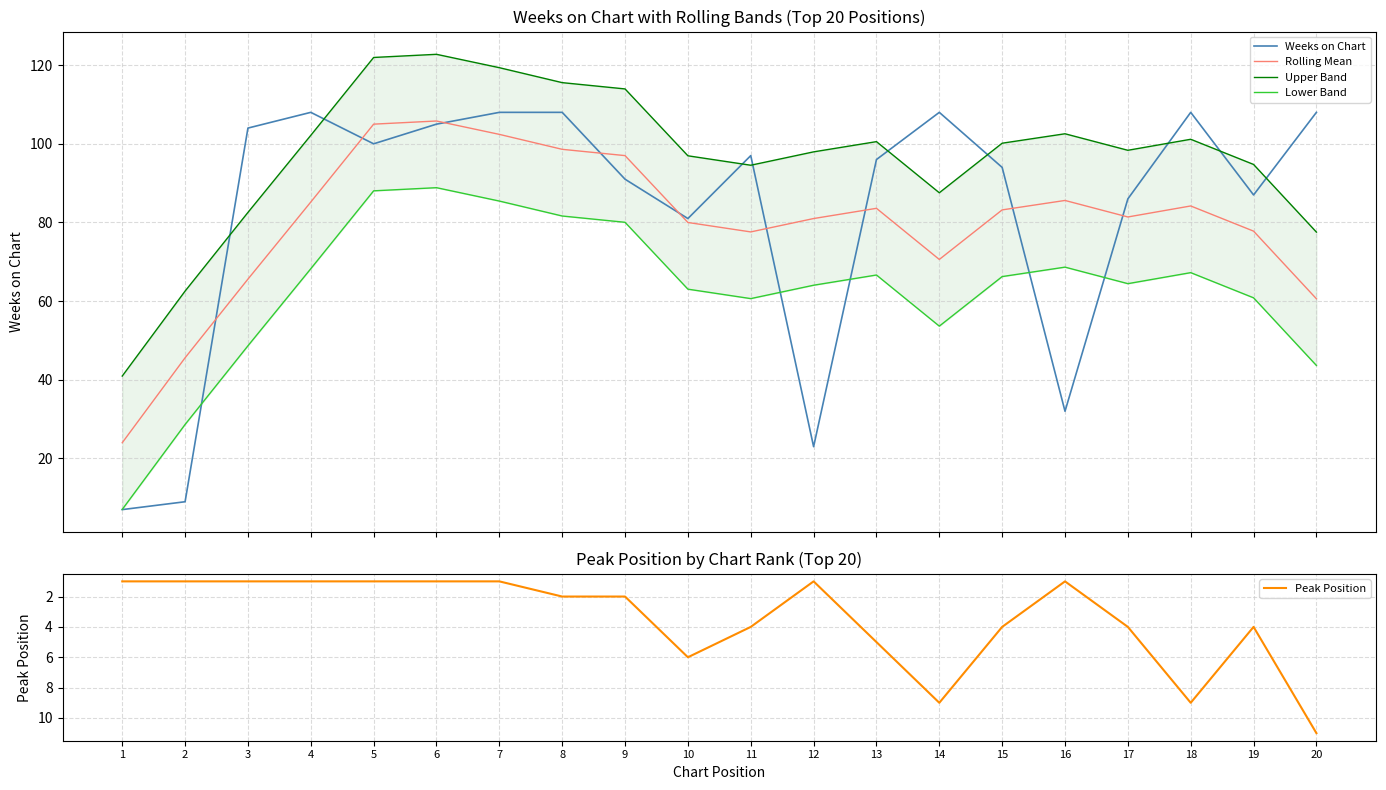

Reading left to right, extract all data points from this chart.

Weeks on Chart: 1=7.0	2=9.0	3=104.0	4=108.0	5=100.0	6=105.0	7=108.0	8=108.0	9=91.0	10=81.0	11=97.0	12=23.0	13=96.0	14=108.0	15=94.0	16=32.0	17=86.0	18=108.0	19=87.0	20=108.0
Rolling Mean: 1=24.0	2=45.6	3=65.6	4=85.2	5=105.0	6=105.8	7=102.4	8=98.6	9=97.0	10=80.0	11=77.6	12=81.0	13=83.6	14=70.6	15=83.2	16=85.6	17=81.4	18=84.2	19=77.8	20=60.6
Upper Band: 1=41.0	2=62.6	3=82.6	4=102.2	5=122.0	6=122.8	7=119.4	8=115.6	9=114.0	10=97.0	11=94.6	12=98.0	13=100.6	14=87.6	15=100.2	16=102.6	17=98.4	18=101.2	19=94.8	20=77.6
Lower Band: 1=7.0	2=28.6	3=48.6	4=68.2	5=88.0	6=88.8	7=85.4	8=81.6	9=80.0	10=63.0	11=60.6	12=64.0	13=66.6	14=53.6	15=66.2	16=68.6	17=64.4	18=67.2	19=60.8	20=43.6
Peak Position: 1=1.0	2=1.0	3=1.0	4=1.0	5=1.0	6=1.0	7=1.0	8=2.0	9=2.0	10=6.0	11=4.0	12=1.0	13=5.0	14=9.0	15=4.0	16=1.0	17=4.0	18=9.0	19=4.0	20=11.0